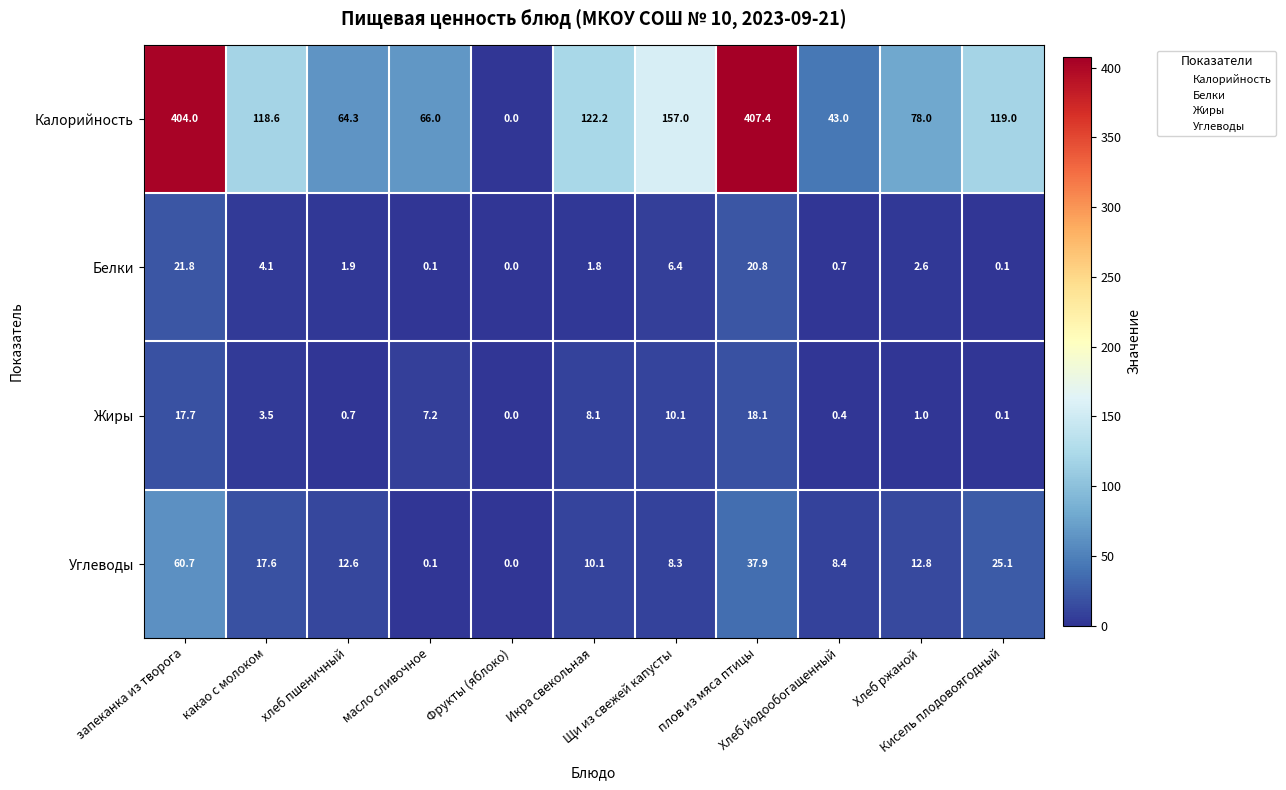

What is the maximum value shown in the chart?

407.4